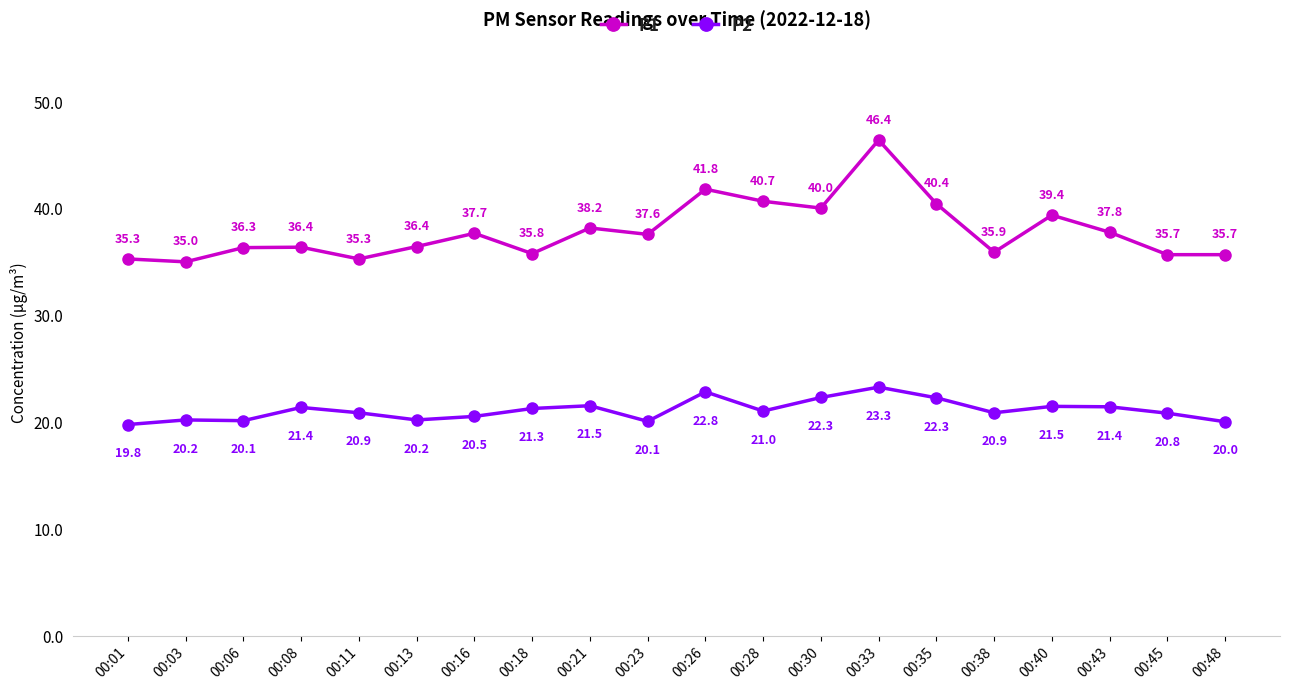

List the series in order of their peak value, lowest first.

P2, P1